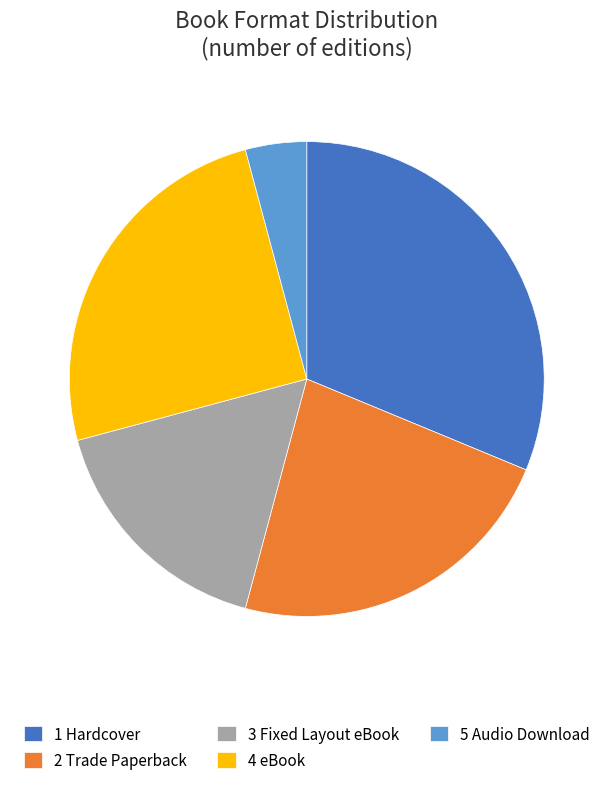

Count the number of slices in the pie.

5